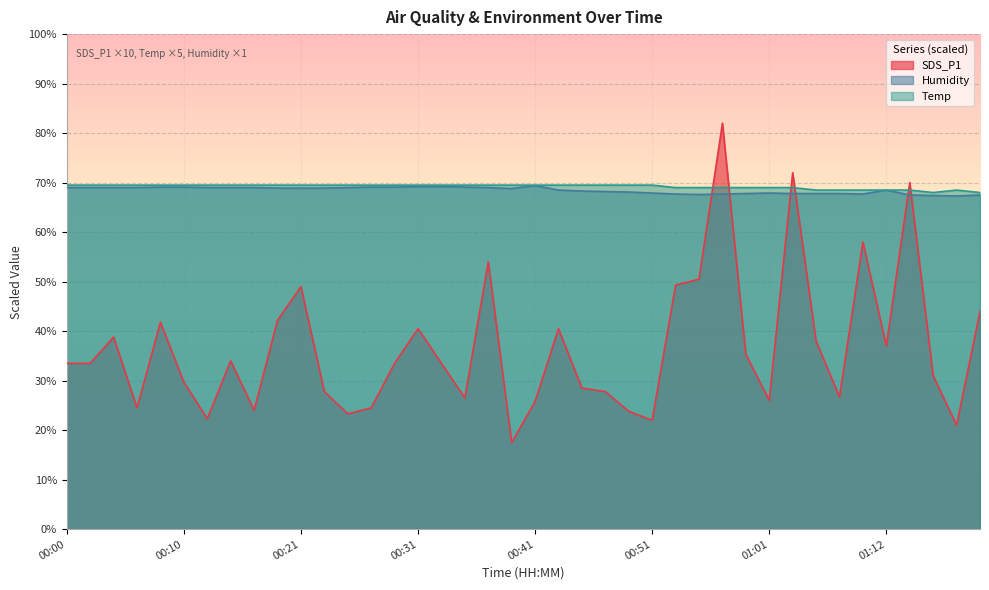

Which series ends up on top after the final intersection of Humidity and SDS_P1?

Humidity